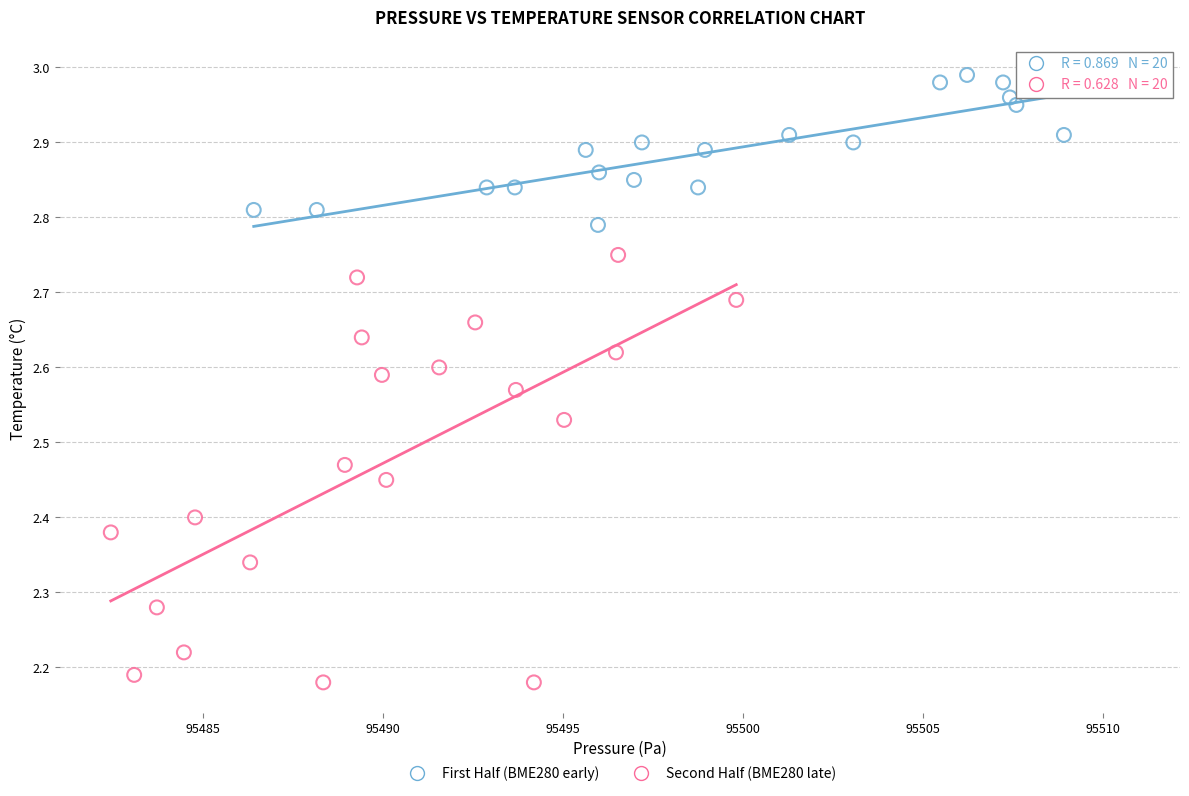

Which series has the largest Y range (max minus min)?

Second Half (BME280 late)